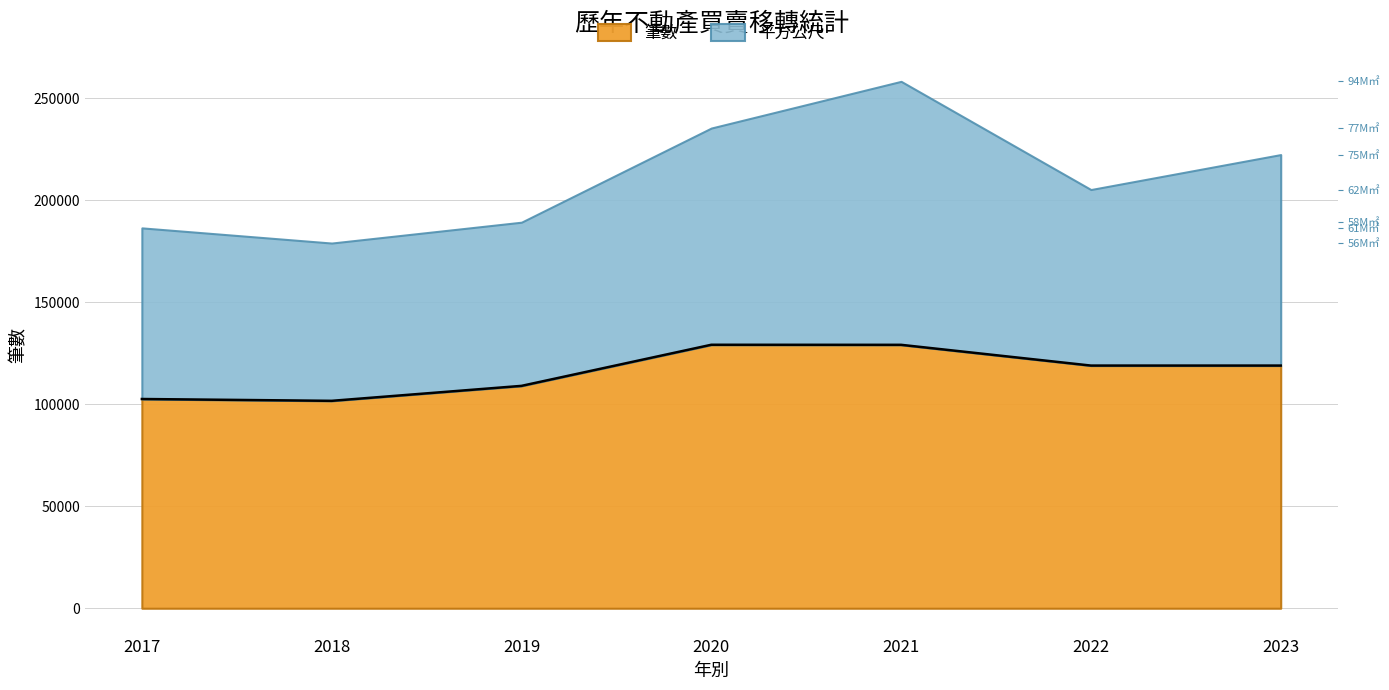

Reading left to right, what are all the values shown in this chart?

2017=102611	2018=101716	2019=109052	2020=129212	2021=129184	2022=119006	2023=119008